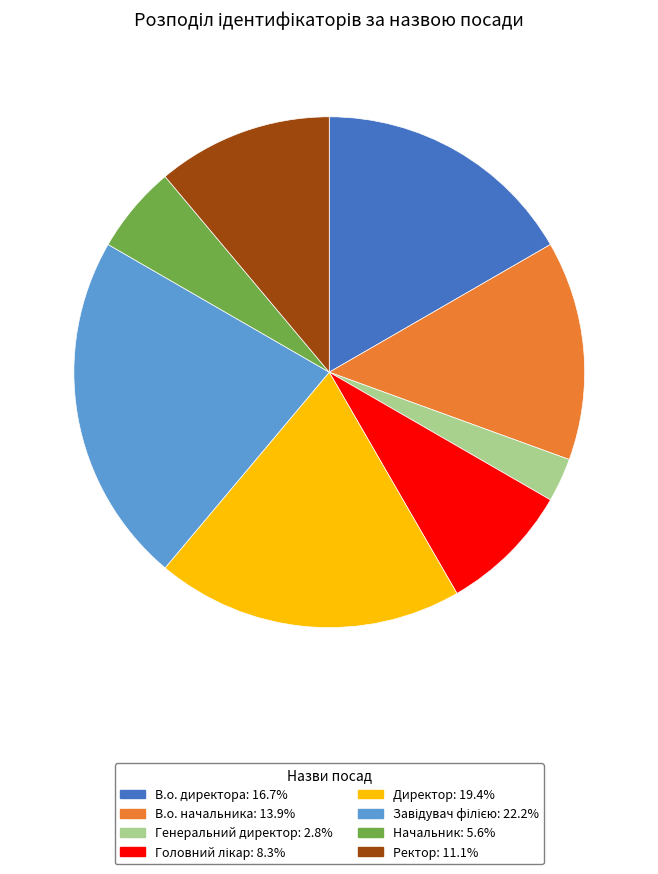

Approximately how many times larger is the value at Начальник compared to Директор?

0.3